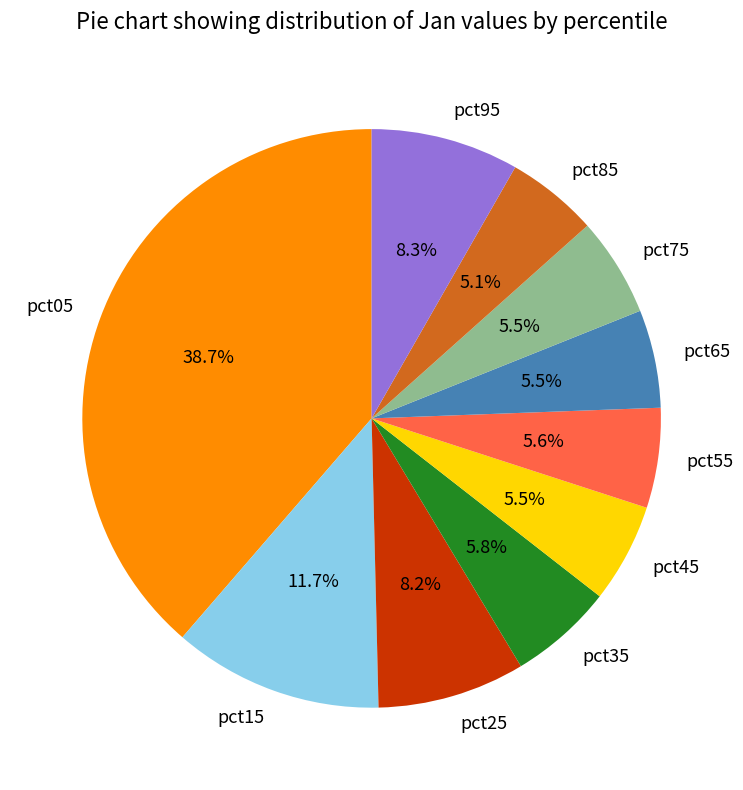

How many slices are in this pie chart?

10